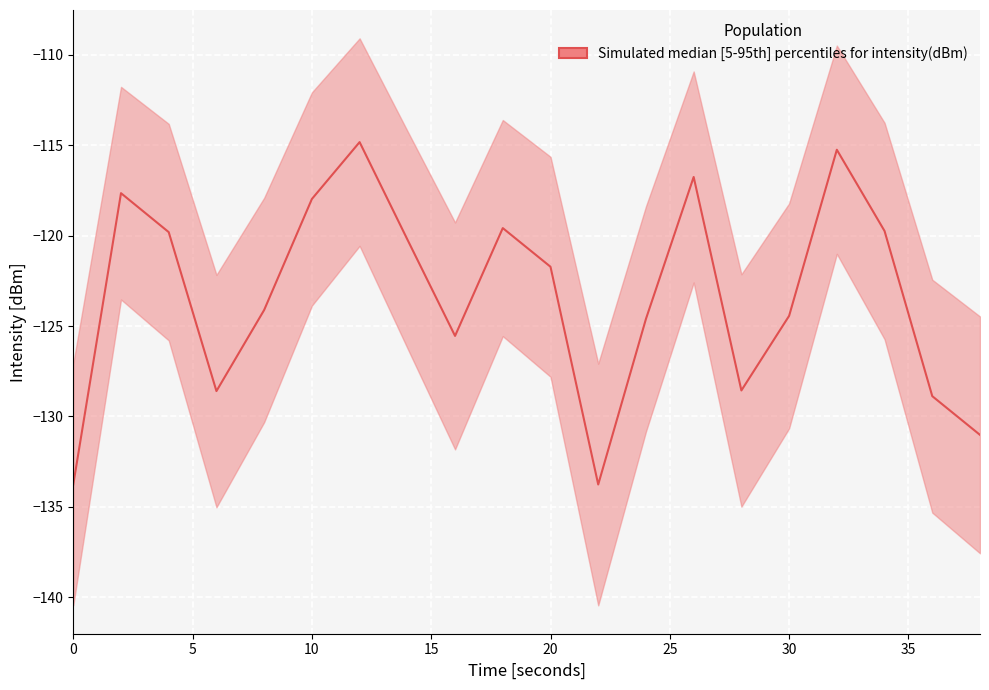

How many data points in median are less than -119?

14